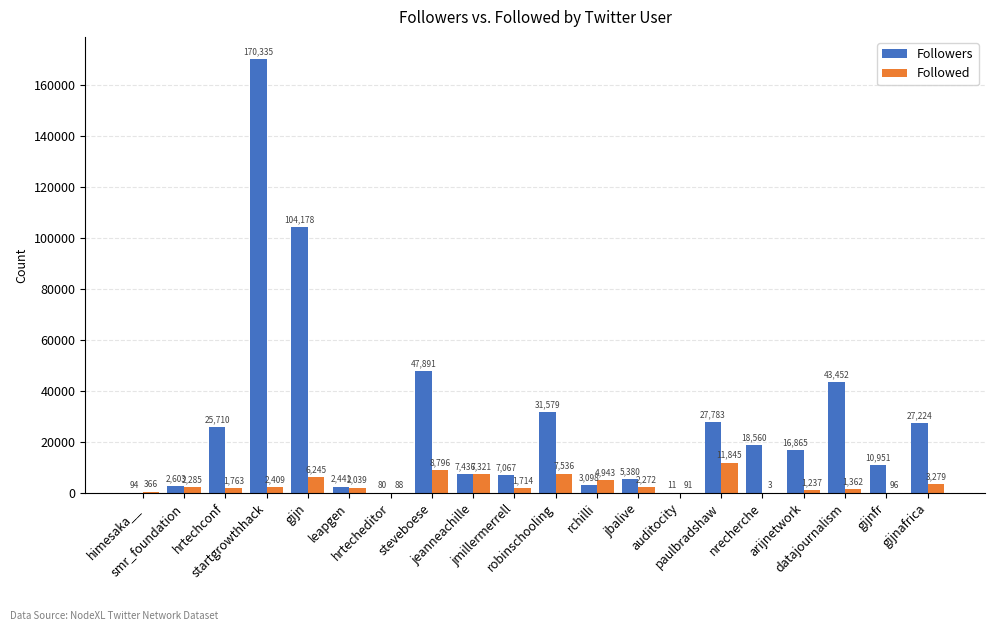

What are all the series names shown in the legend?

Followers, Followed